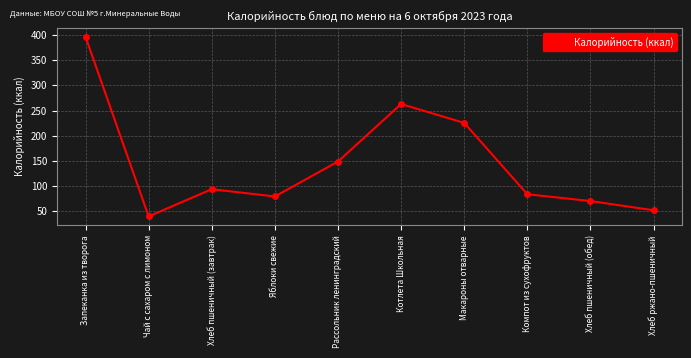

What is the greatest value displayed?

396.5